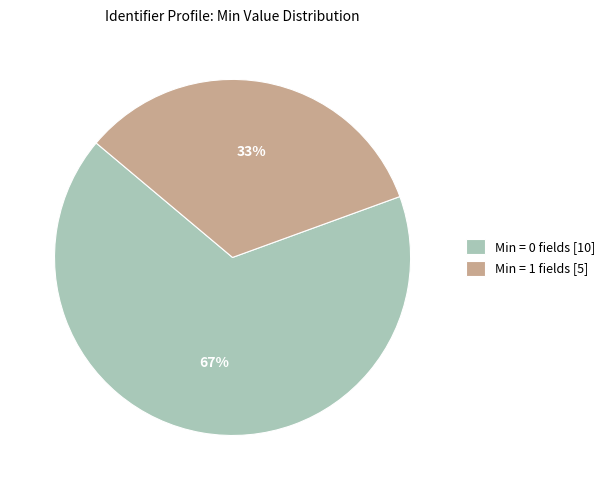

The Min = 1 fields [5] slice represents 24% of the pie. True or false?

False